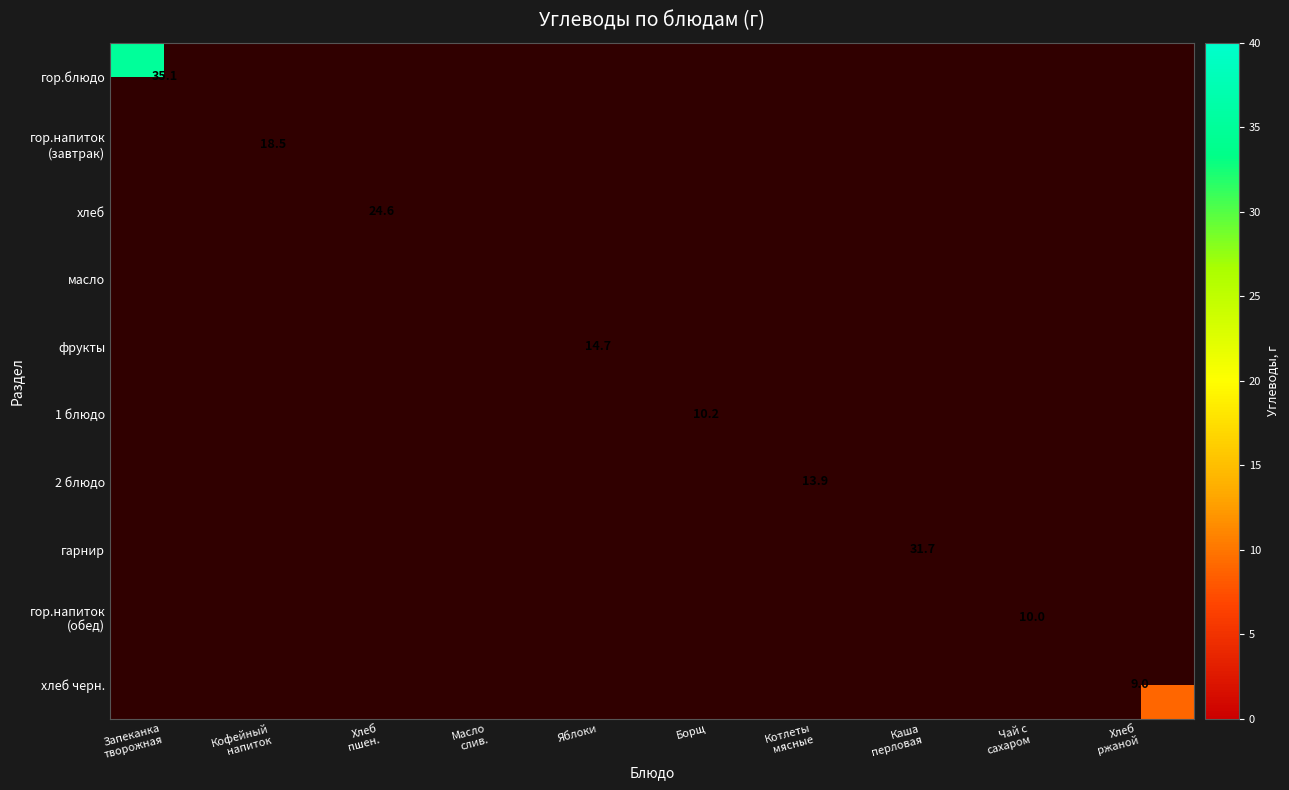

At Котлеты мясные, list the series in order from smallest to largest.

гор.блюдо, гор.напиток (завтрак), хлеб, масло, фрукты, 1 блюдо, 2 блюдо, гарнир, гор.напиток (обед), хлеб черн.